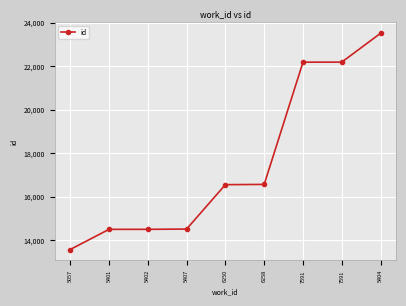

Does the chart have visible grid lines?

Yes